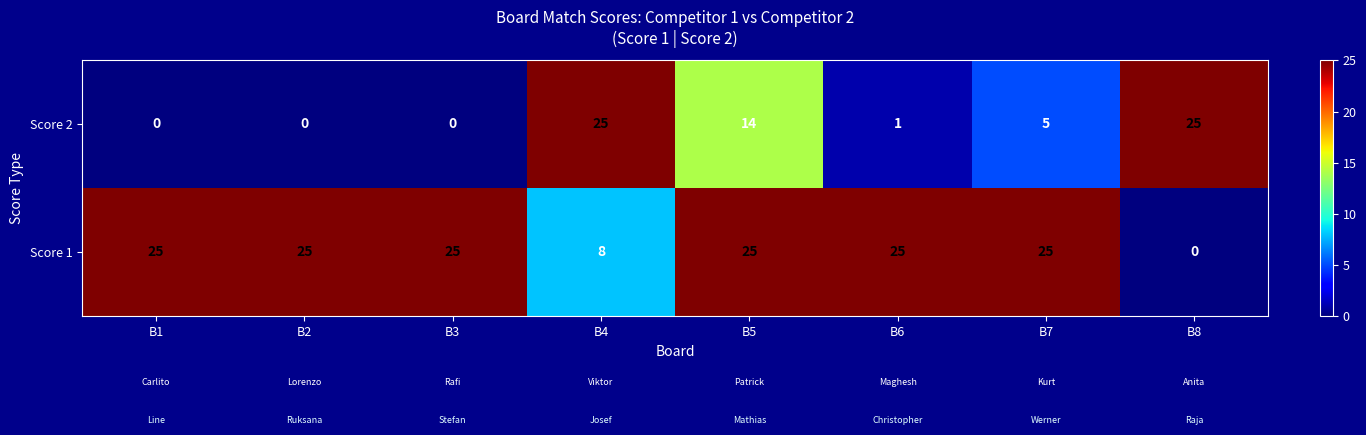

What is the highest value of the Score 1 series?

25